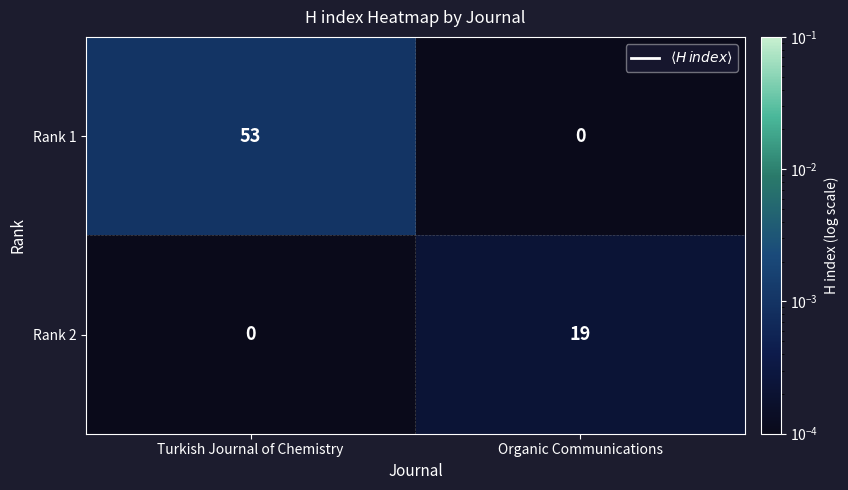

How many series are shown in this chart?

2